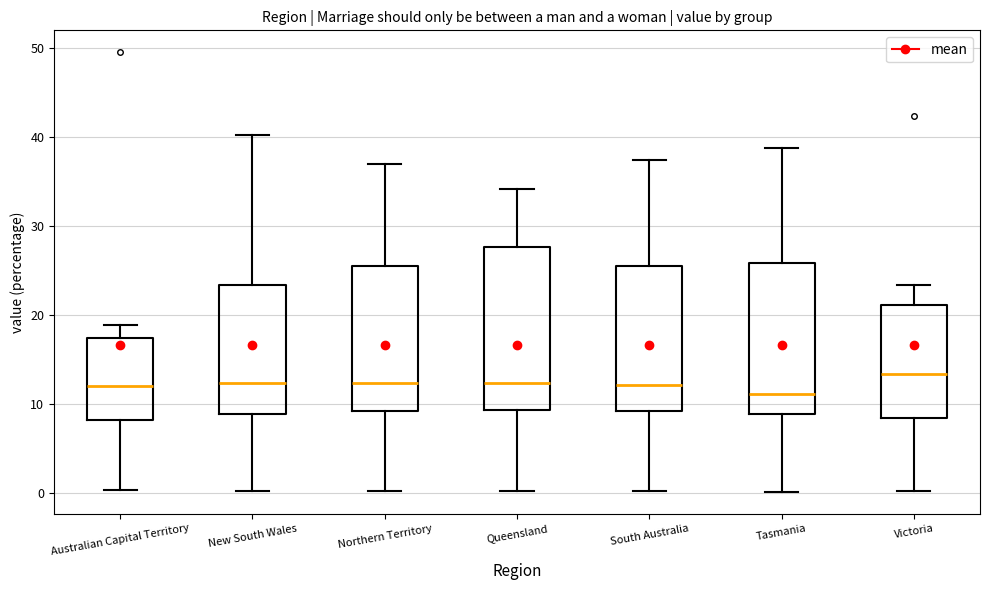

Comparing the boxes themselves (not the whiskers), which one is the tallest?

Queensland